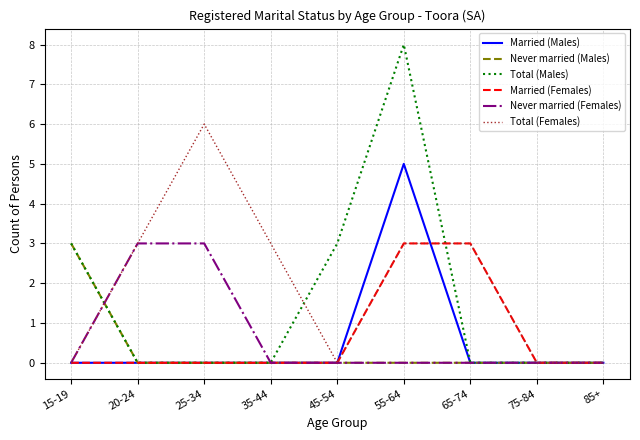

Between 55-64 and 65-74, which series saw the biggest shift?

Total (Males)